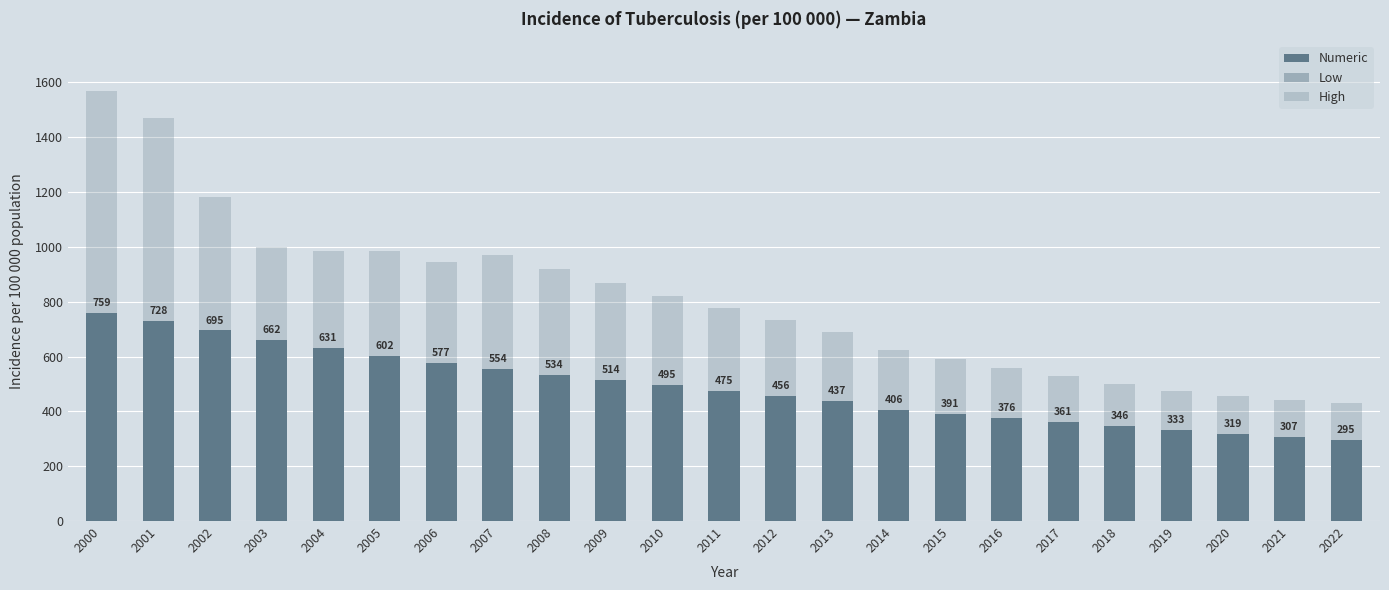

What is the sum of the Low values at 2005 and 2018?

534